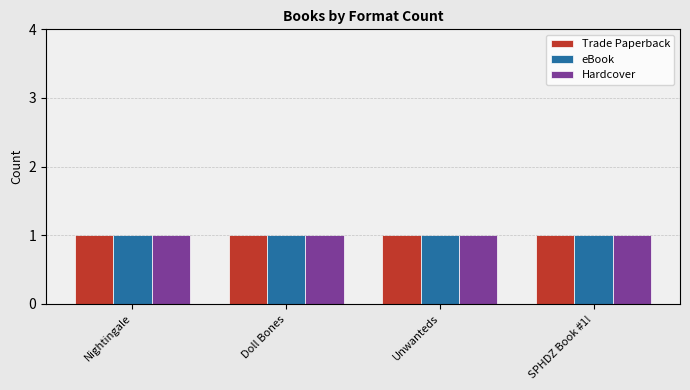

List the labels in order of value, smallest first.

Doll Bones, SPHDZ Book #1!, Unwanteds, Nightingale